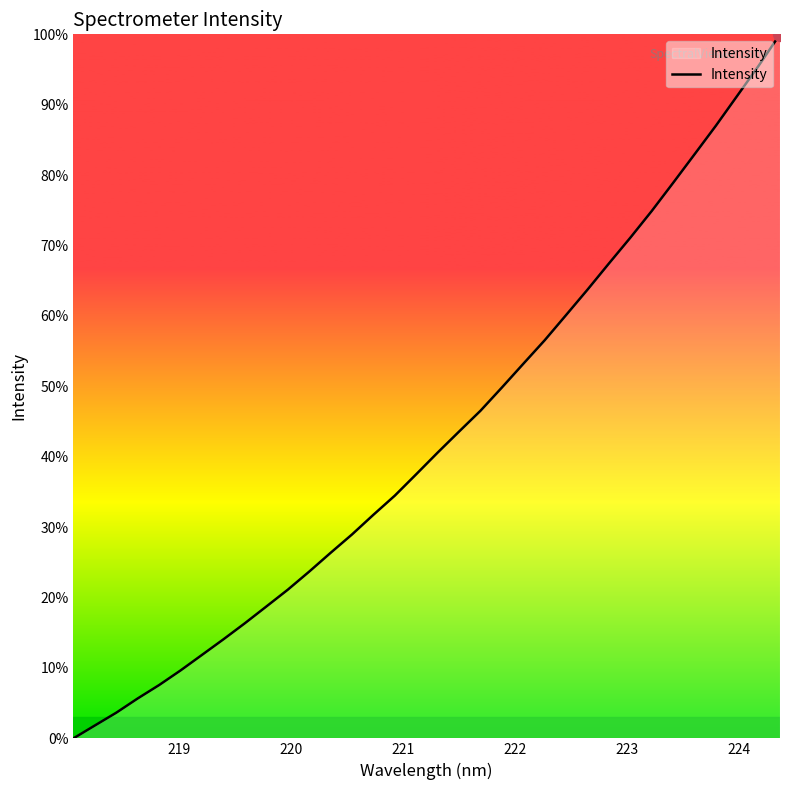

Reading left to right, transcribe all the data shown in this chart.

2748.1	2807.6	2866.7	2932.6	2994.6	3062.2	3134.0	3206.0	3280.2	3357.4	3435.1	3518.8	3605.7	3690.7	3781.7	3870.3	3969.1	4069.1	4166.3	4262.6	4369.9	4479.5	4588.4	4704.9	4822.3	4943.1	5062.3	5185.6	5315.7	5447.5	5579.9	5718.4	5857.1	6002.7